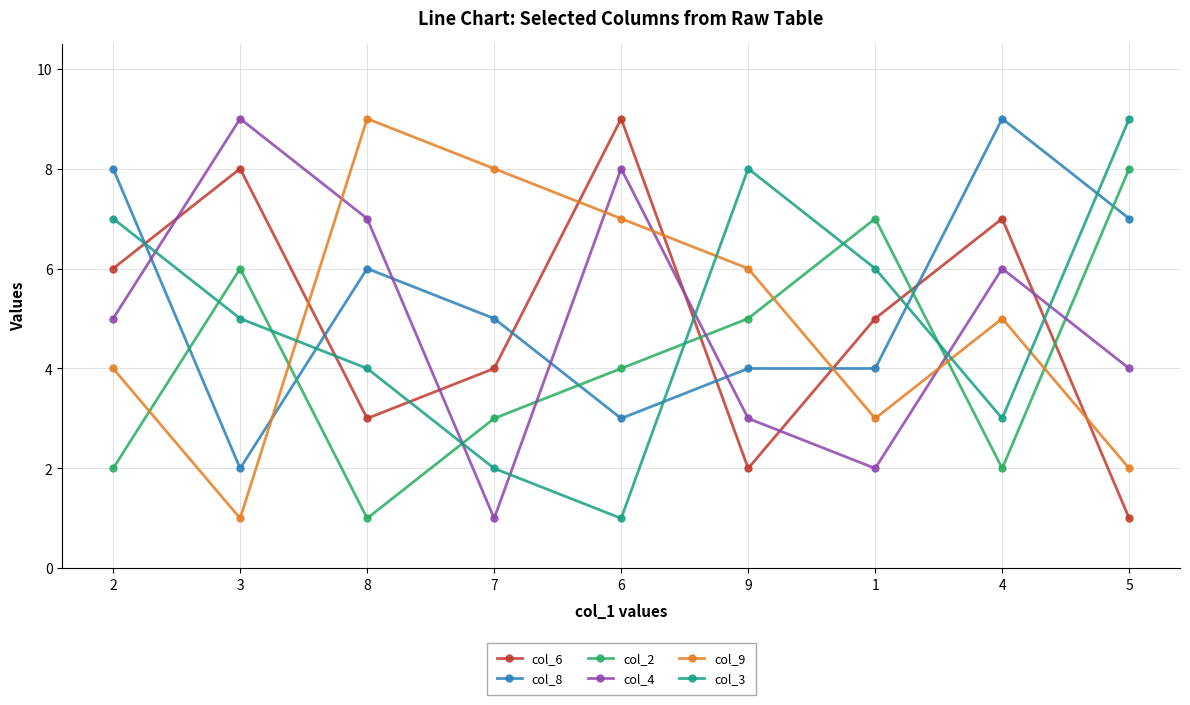

What is the label of the 2nd point from the left?

3